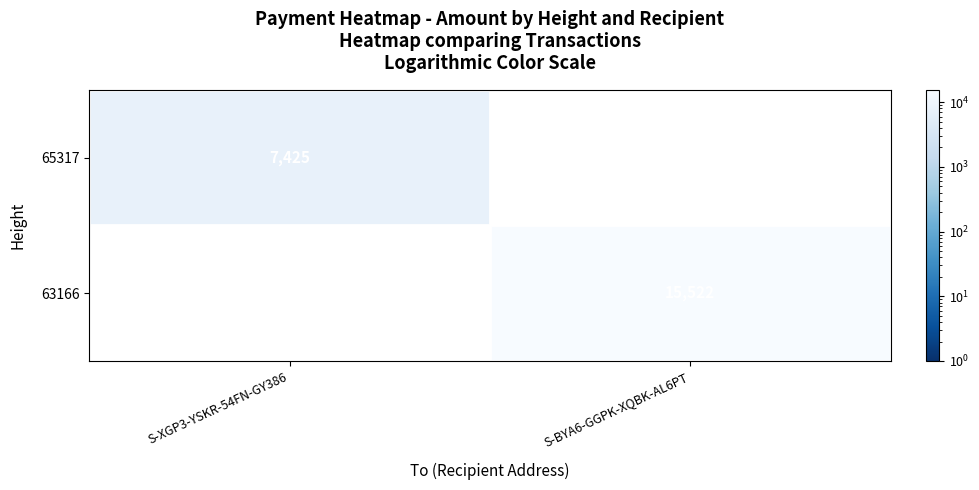

What is the smallest value displayed?

7425.0